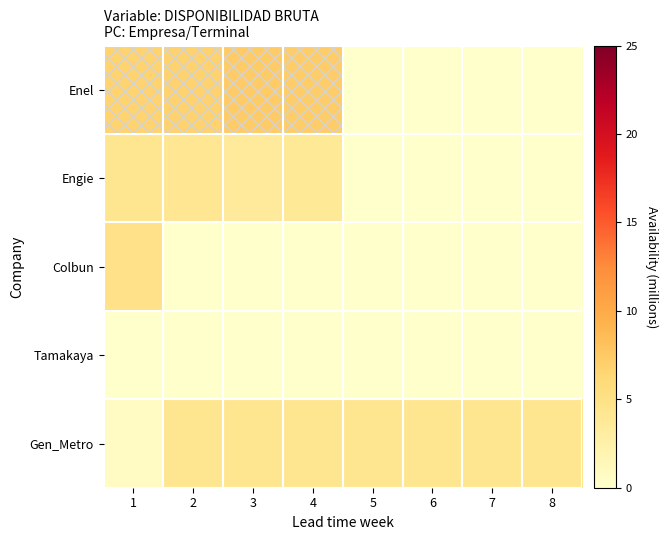

What is the maximum value shown in the chart?

7.4